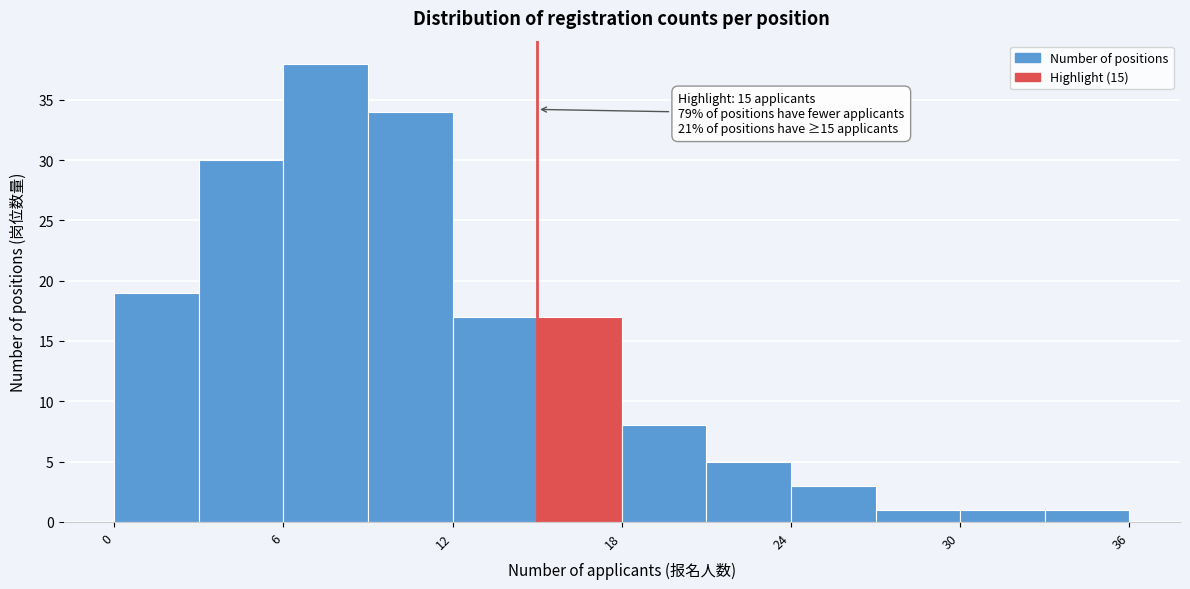

Read against the x-axis, roughly where is the centre of the tallest bar?

8